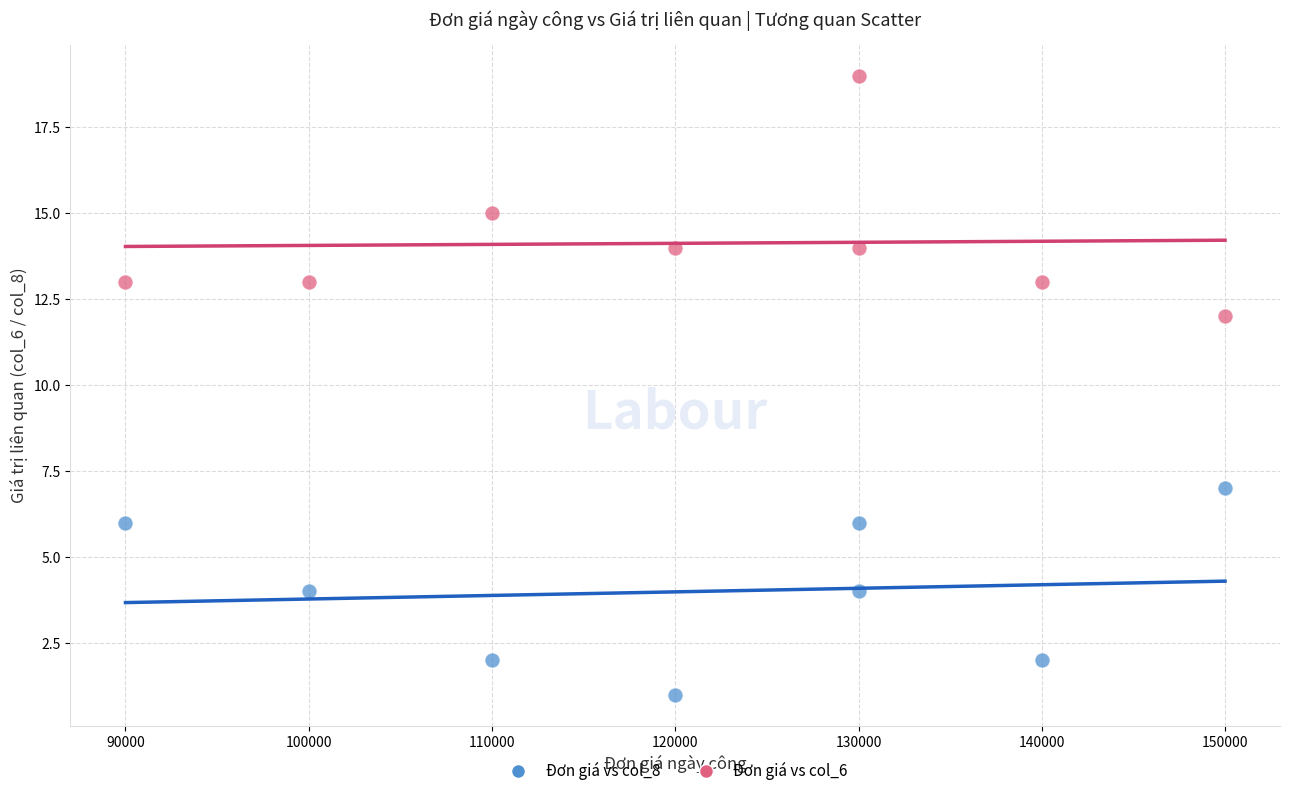

Across all series, what Y value is closest to 10?

12